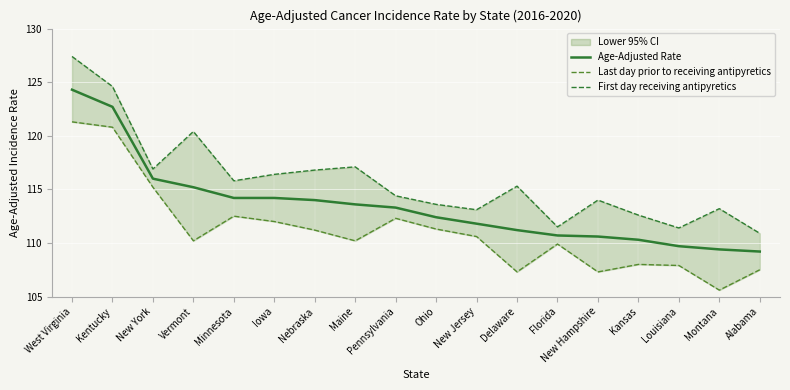

Which series has the largest total across all categories?

First day receiving antipyretics